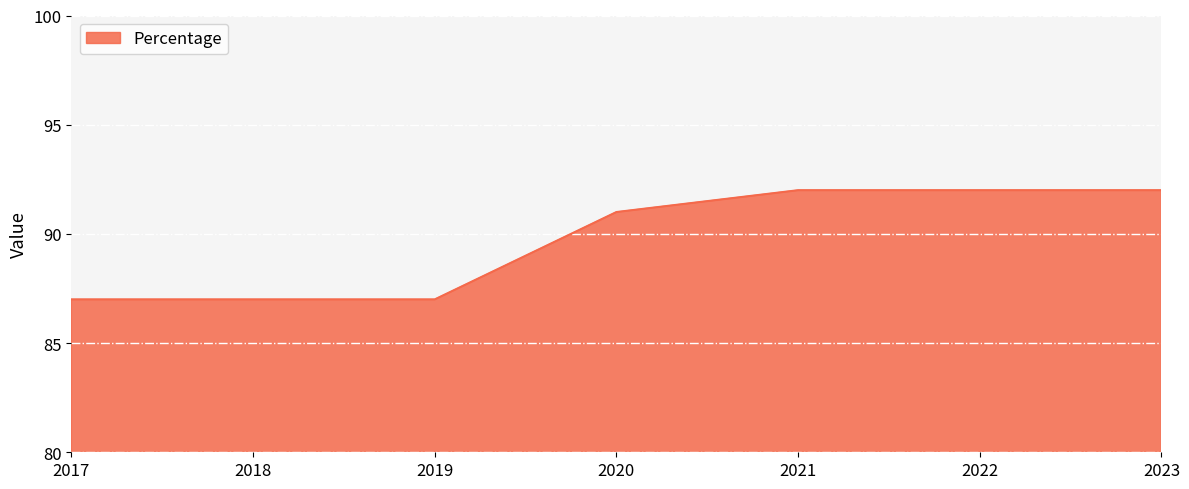

What is the ratio of the value at 2023 to the value at 2018?

1.1